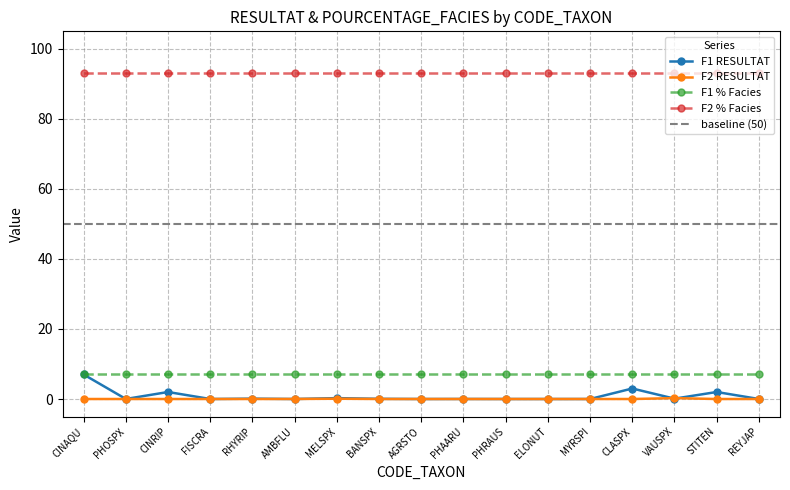

Is the value of F2 % Facies at BANSPX greater than the value of F2 RESULTAT at PHAARU?

Yes